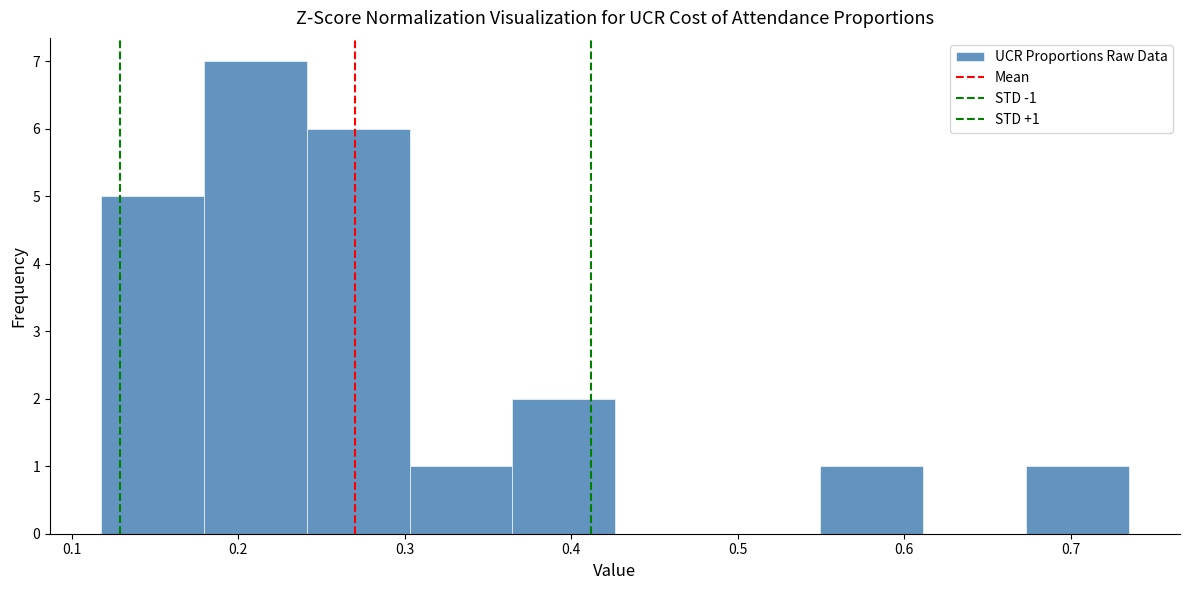

Over which range of the x-axis is the bar tallest?

0.18 to 0.24